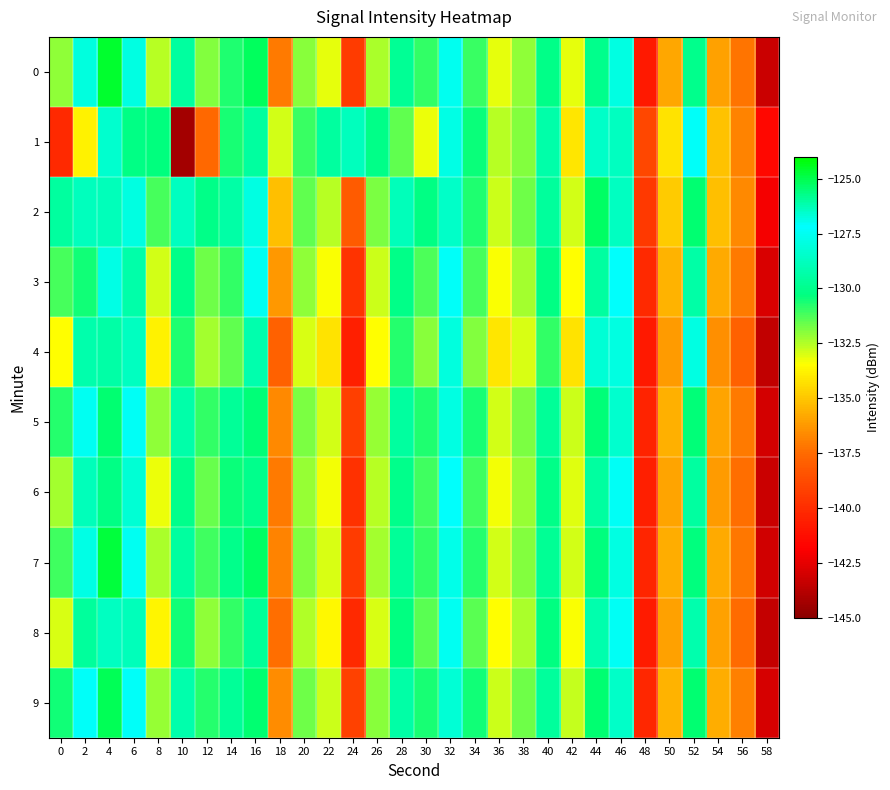

What is the difference between the highest and lowest values at 10?

15.6